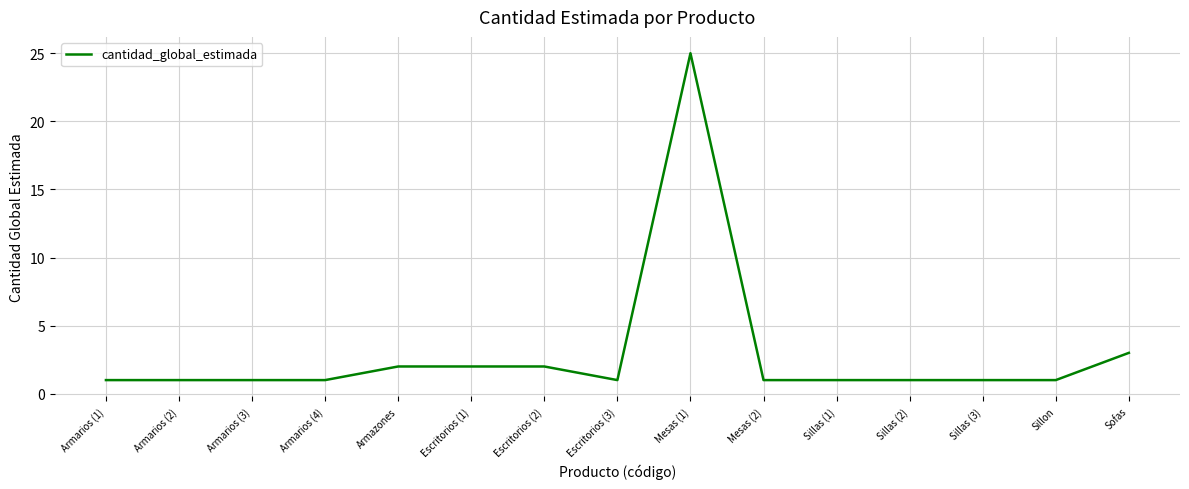

What is the difference between the values at Armarios (4) and Sofas?

2